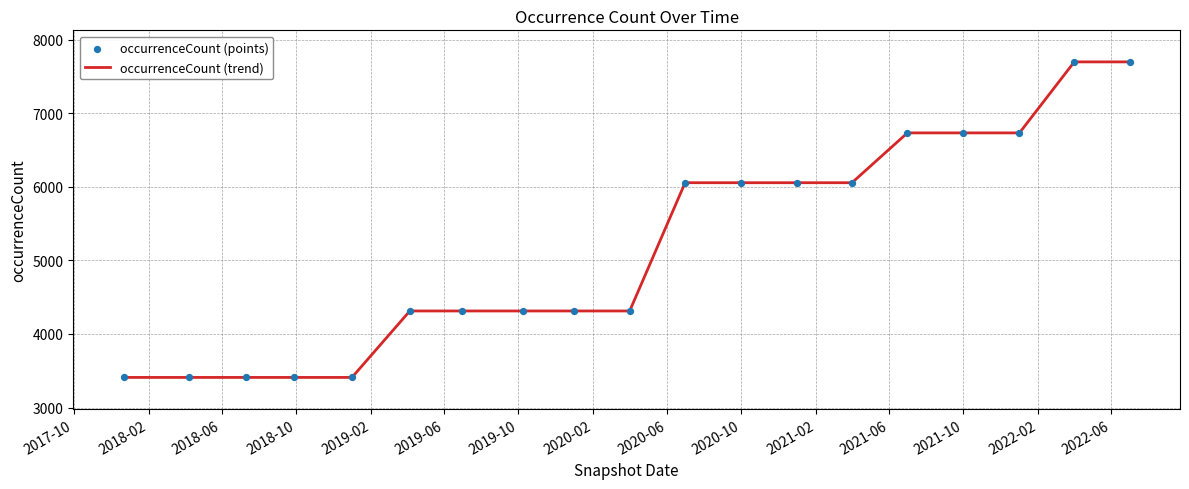

What is the maximum value shown in the chart?

7697